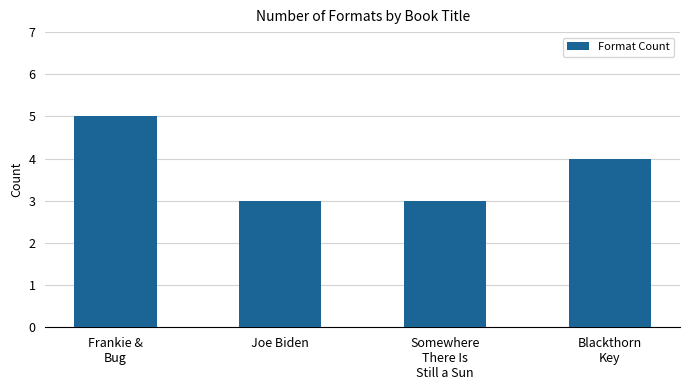

Is it true that the value at Blackthorn
Key is 4?

True